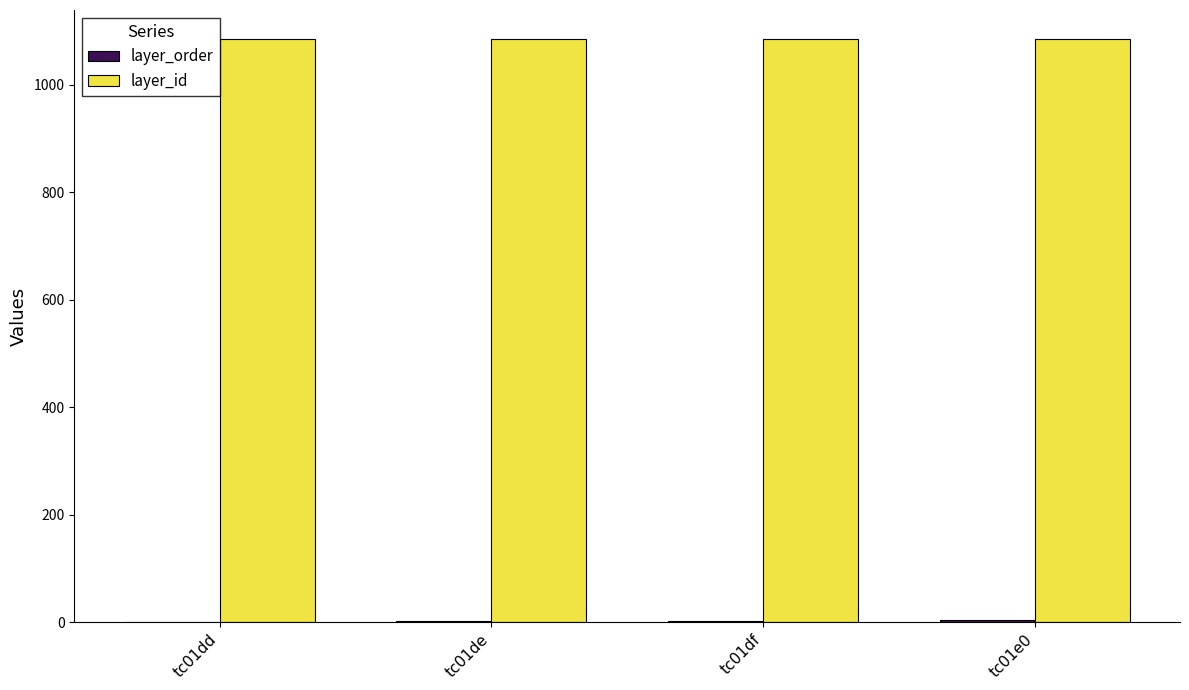

How many distinct data groups are displayed?

2